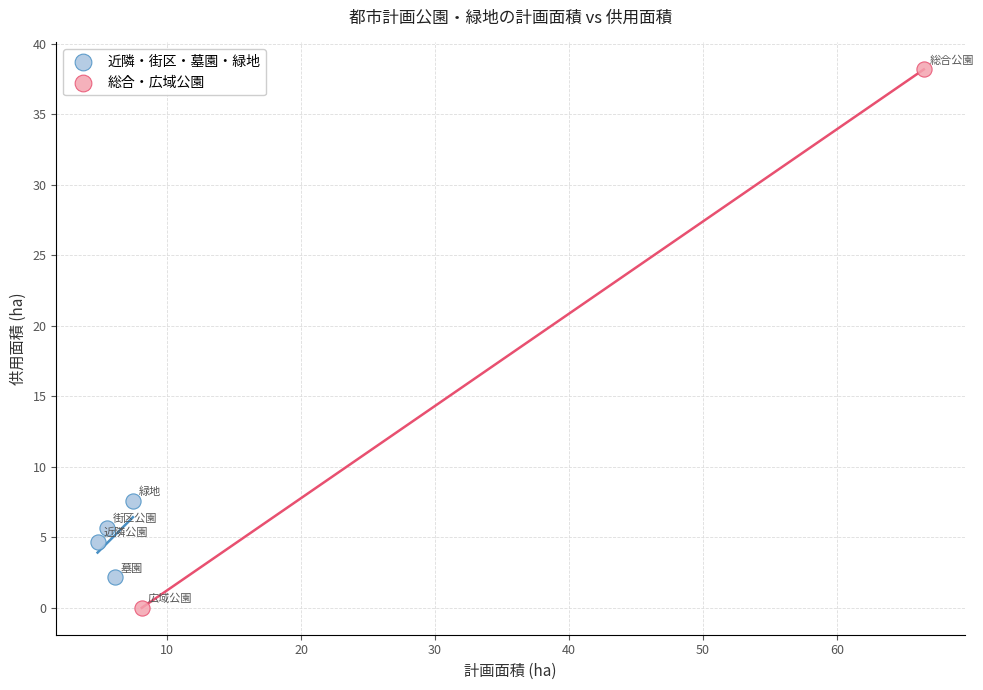

Which series reaches the maximum Y coordinate?

総合・広域公園